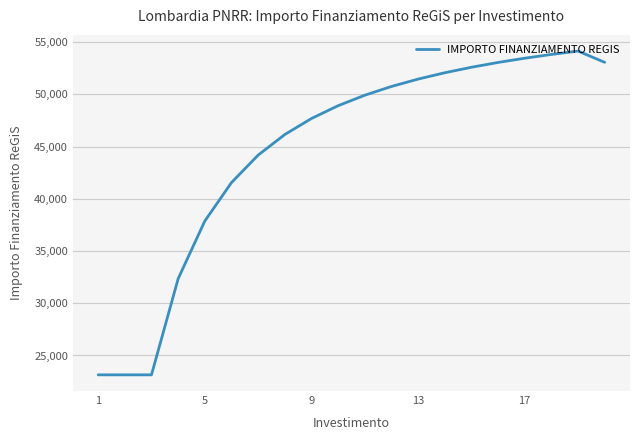

What is the greatest value displayed?

54152.5